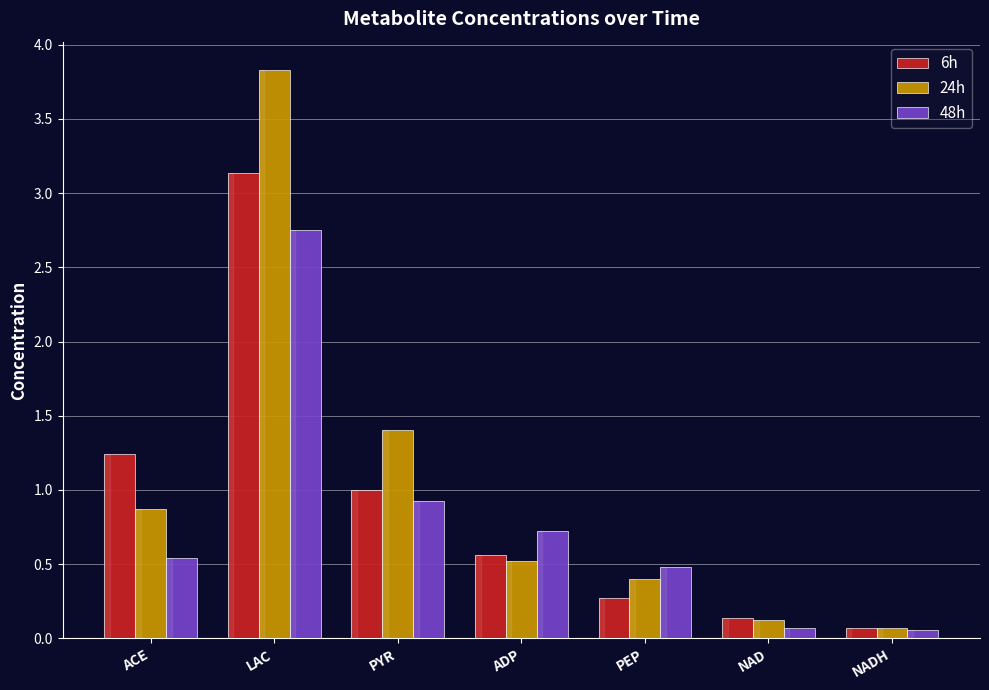

The 6h series shows 0.1 at NAD. True or false?

True